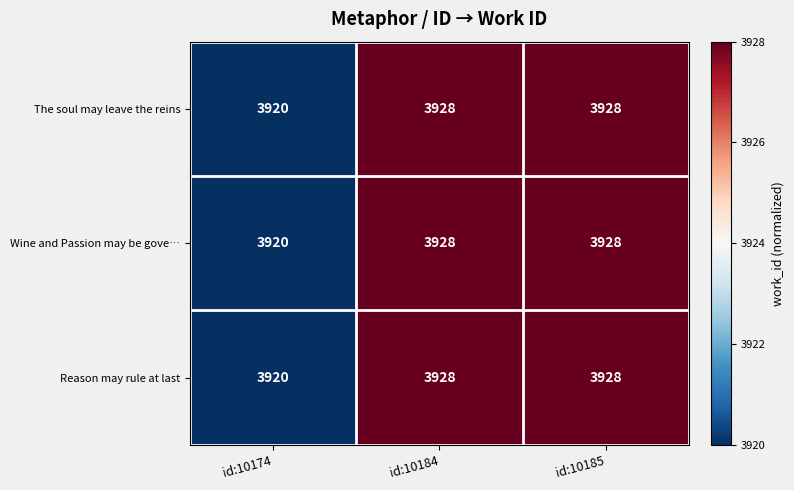

What is the minimum value for The soul may leave the reins?

3920